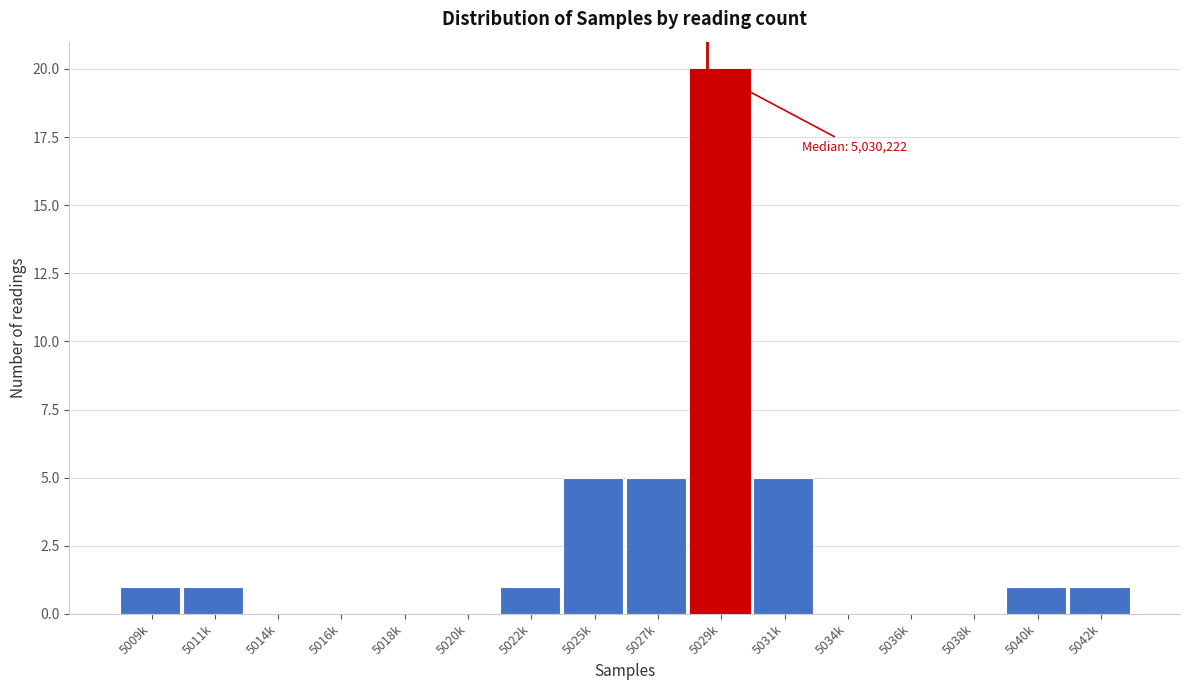

Reading right to left, extract all data points from this chart.

5042k=1	5040k=1	5038k=0	5036k=0	5034k=0	5031k=5	5029k=20	5027k=5	5025k=5	5022k=1	5020k=0	5018k=0	5016k=0	5014k=0	5011k=1	5009k=1